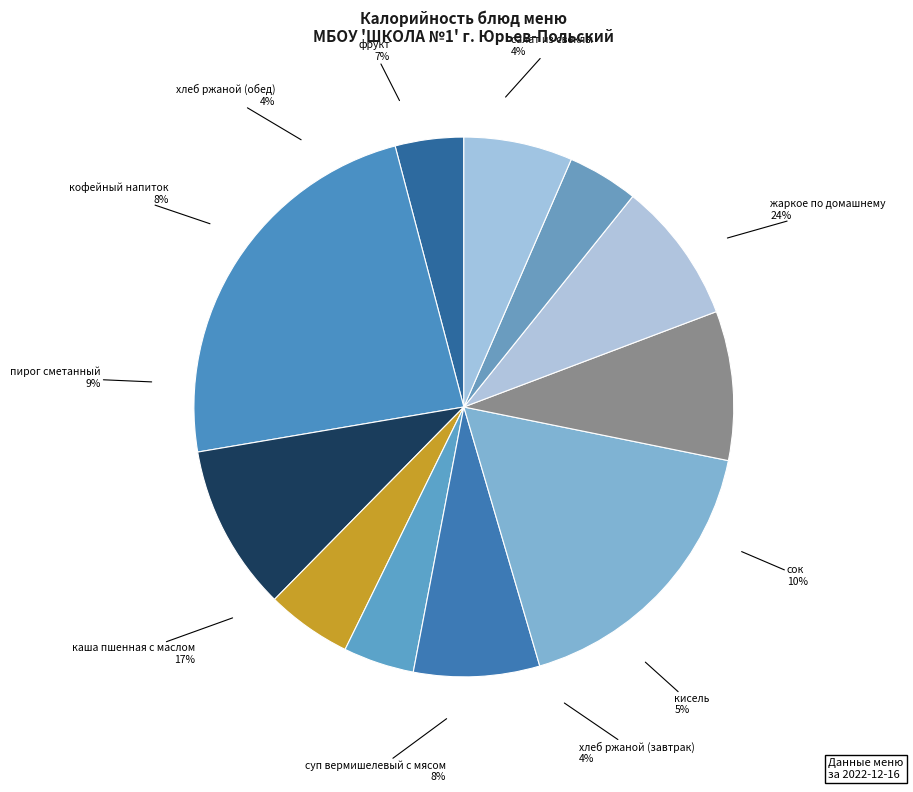

How many segments does this pie chart have?

11